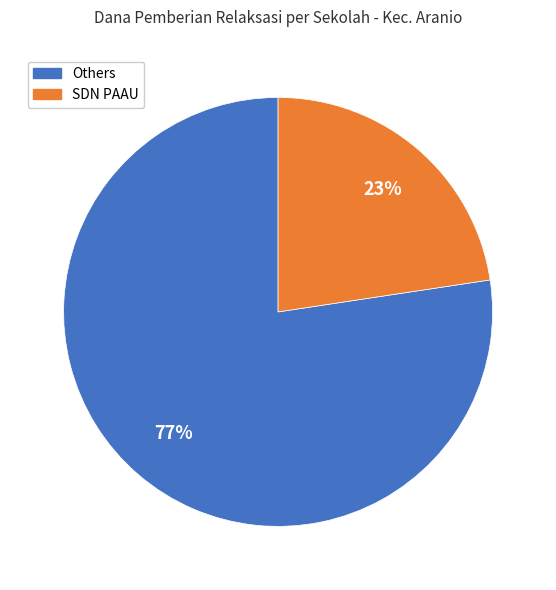

Which has a higher value, SDN PAAU or Others?

Others